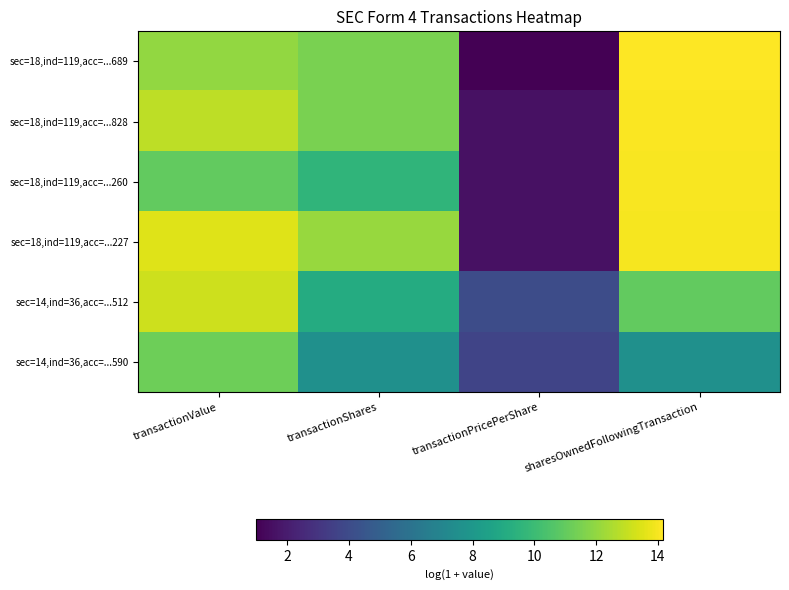

Count the number of categories in the chart.

4